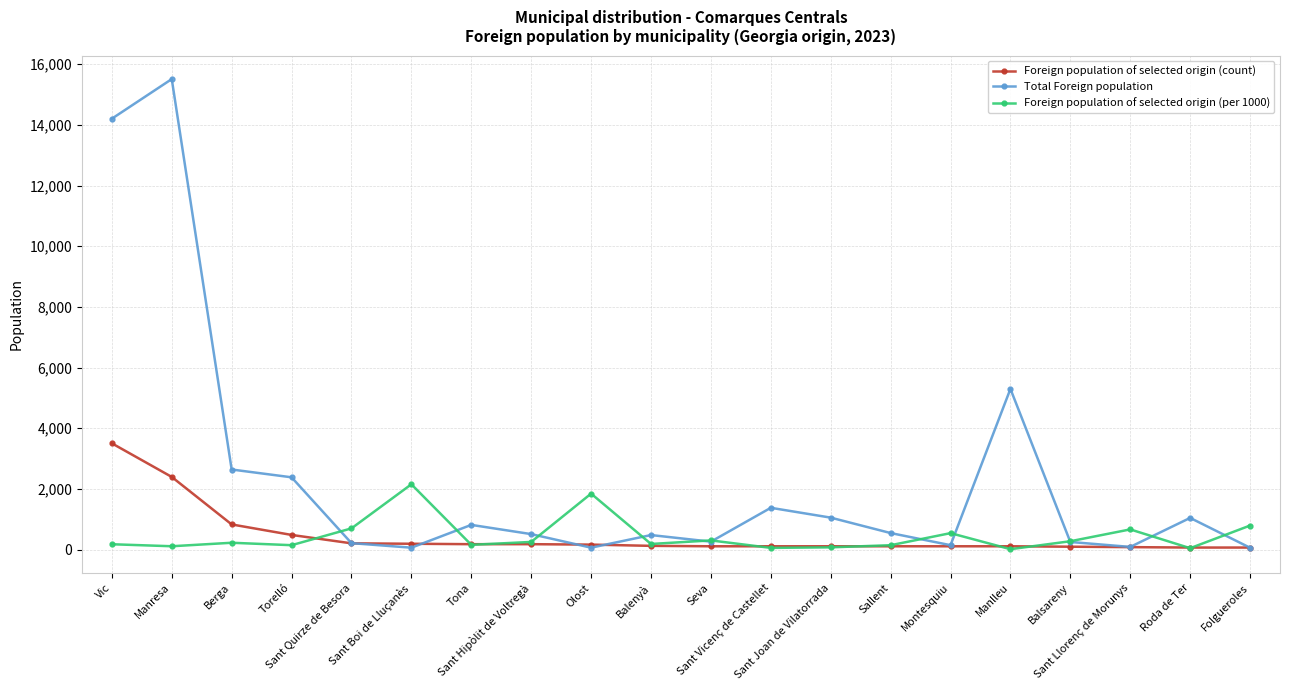

At how many categories does at least one series exceed 1758?

7